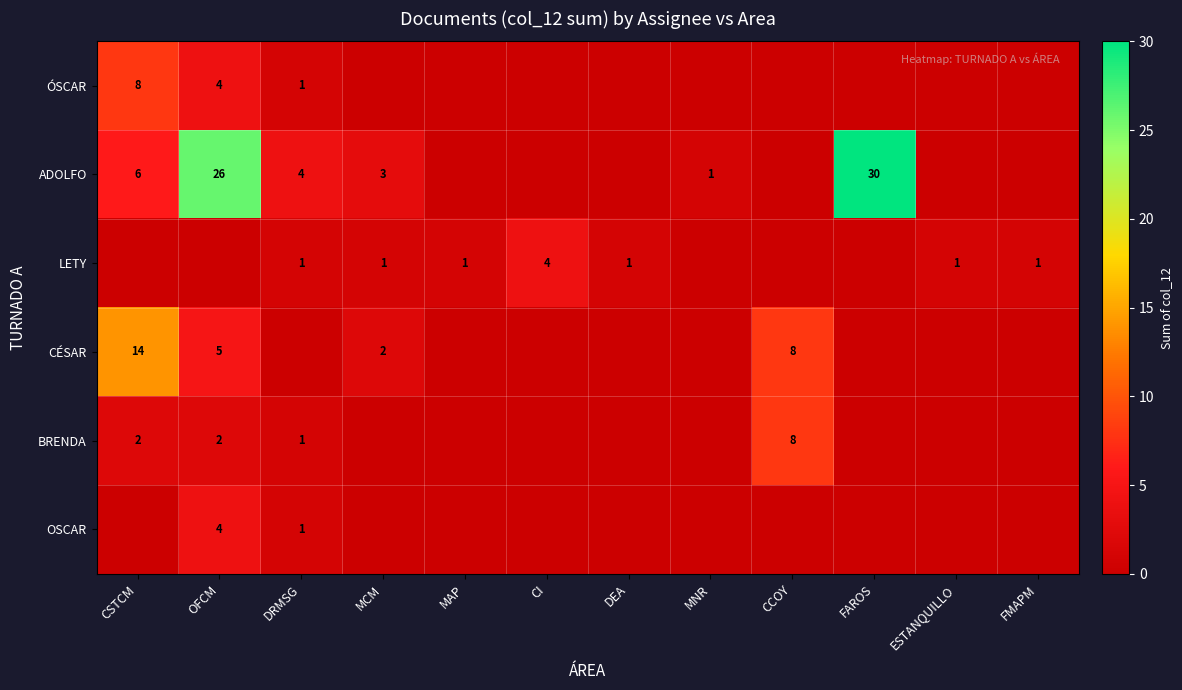

The value of ADOLFO at MNR is 2. True or false?

False